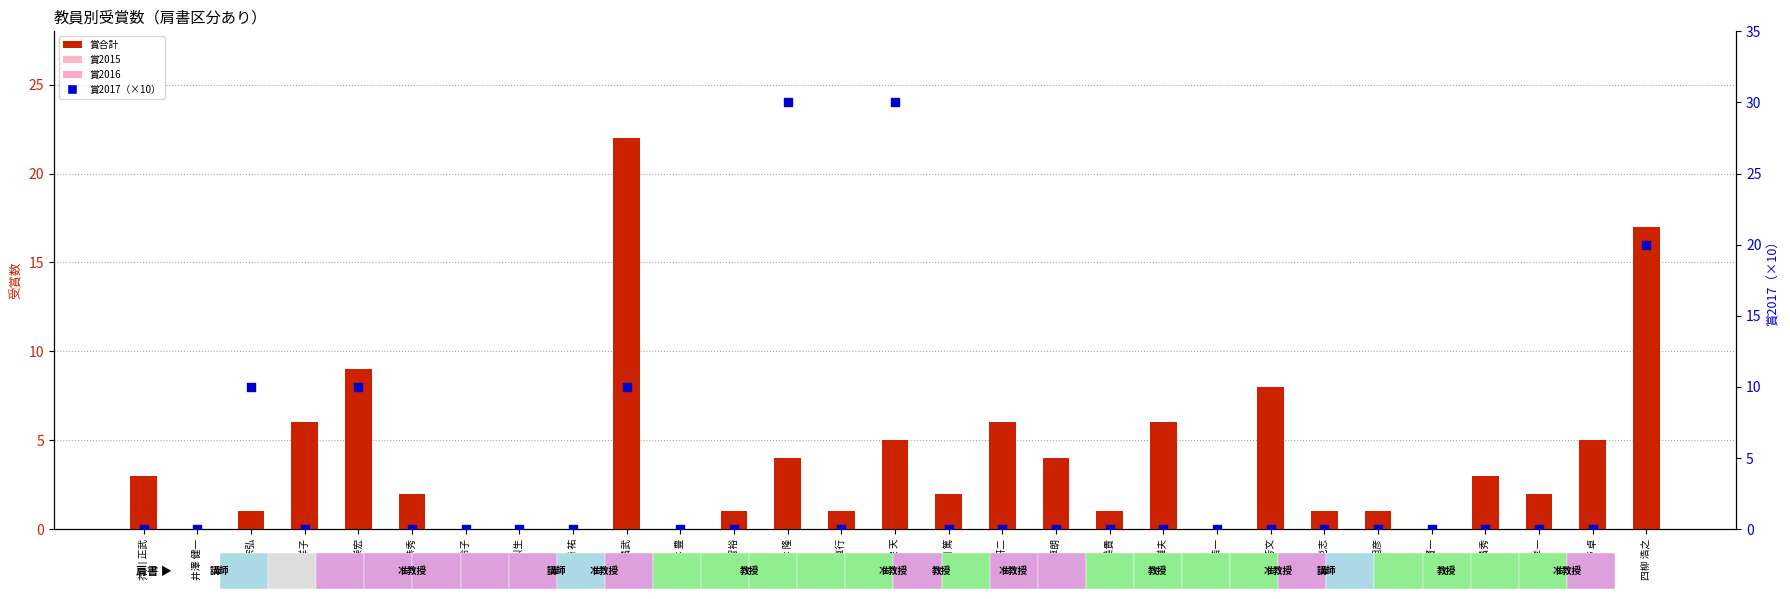

Which series has the largest total across all categories?

賞合計